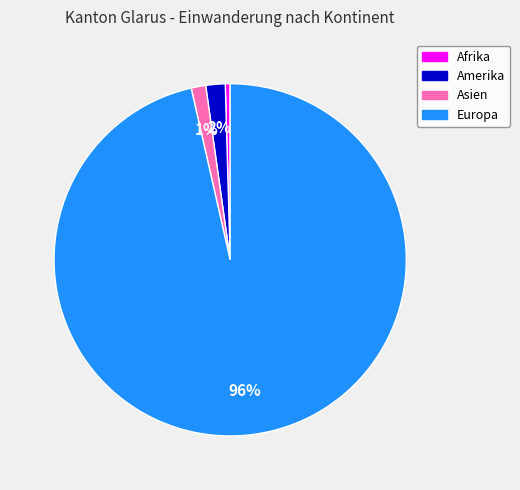

Which slice is the largest?

Europa